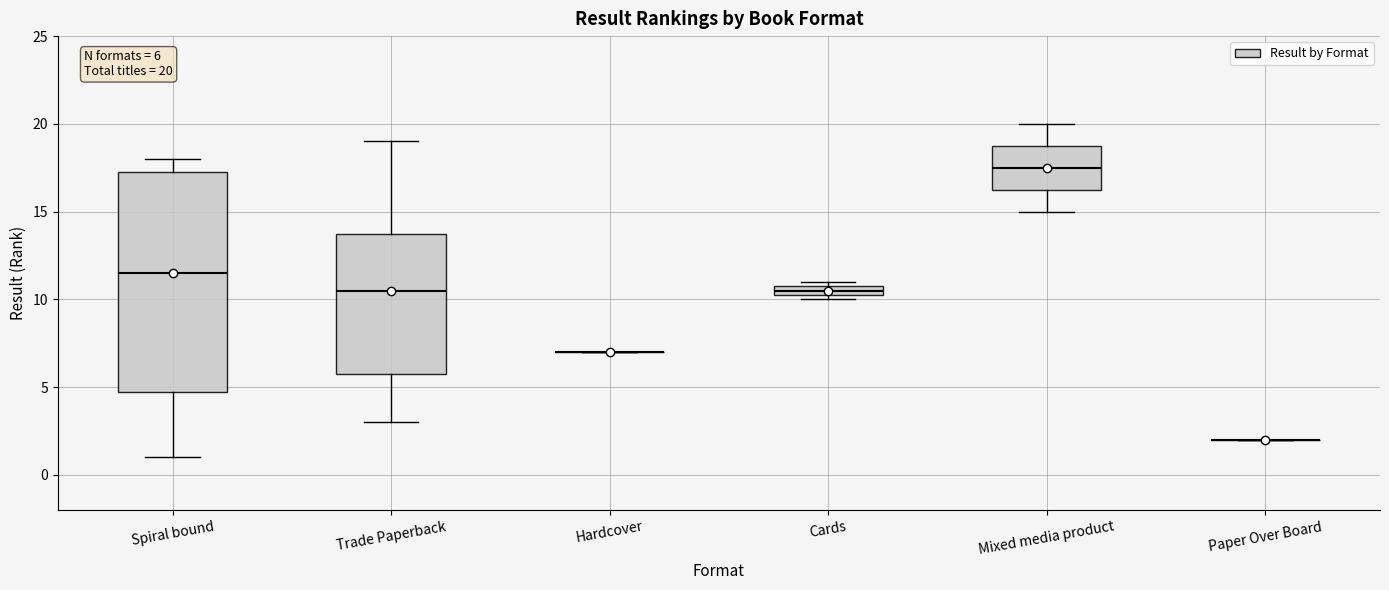

Comparing the boxes themselves (not the whiskers), which one is the tallest?

Spiral bound